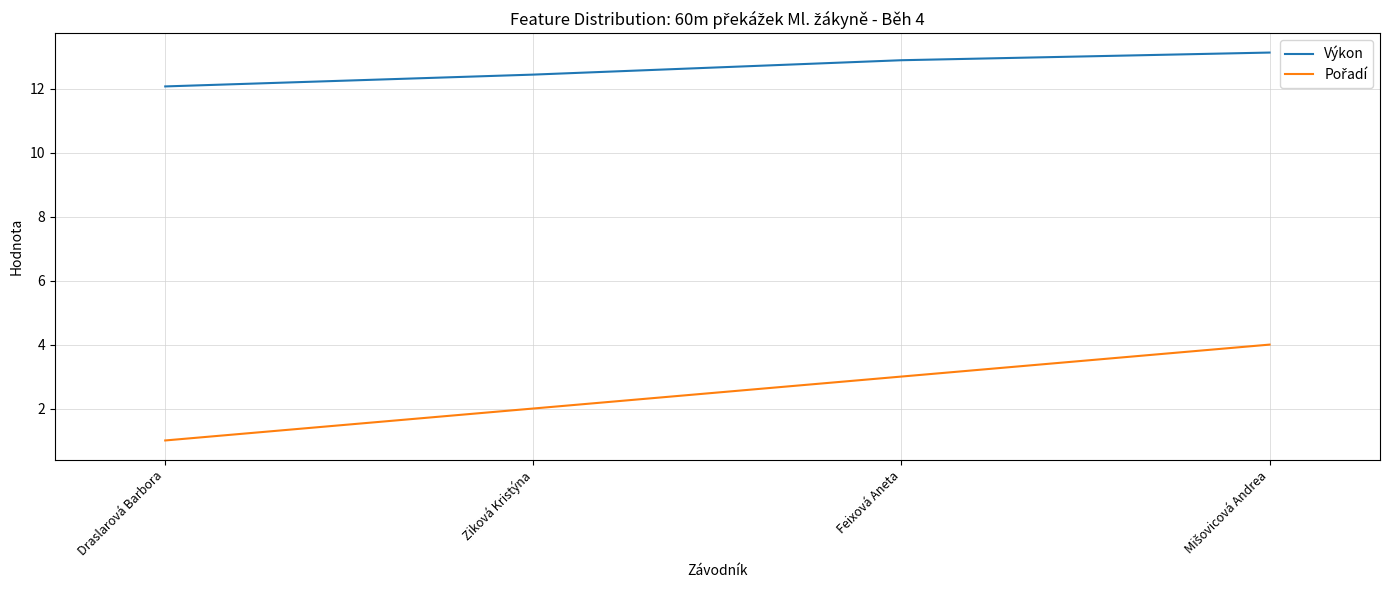

What is the total value across all series at Feixová Aneta?

15.9